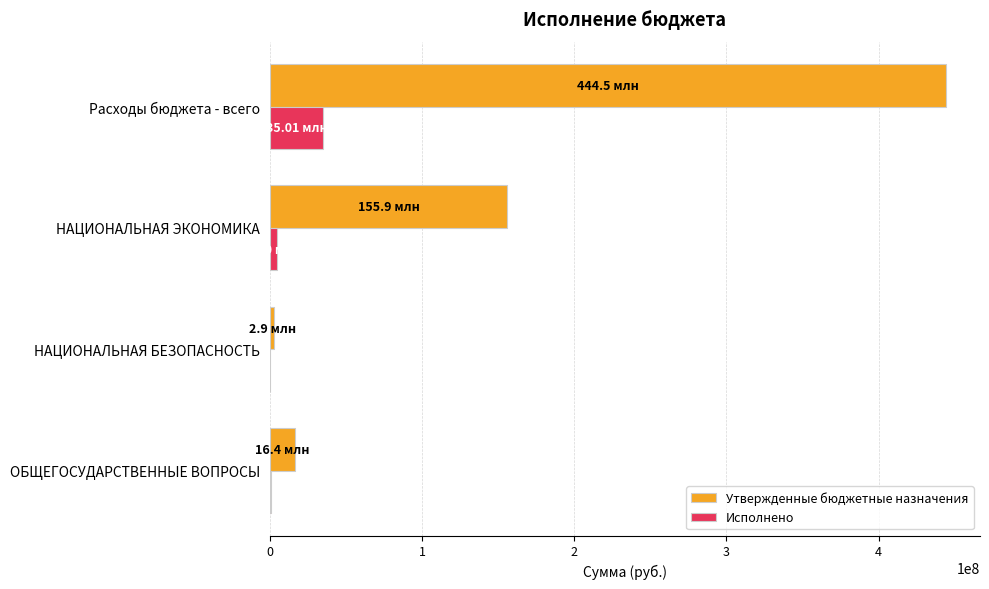

Which category has the highest value across all series?

Расходы бюджета - всего